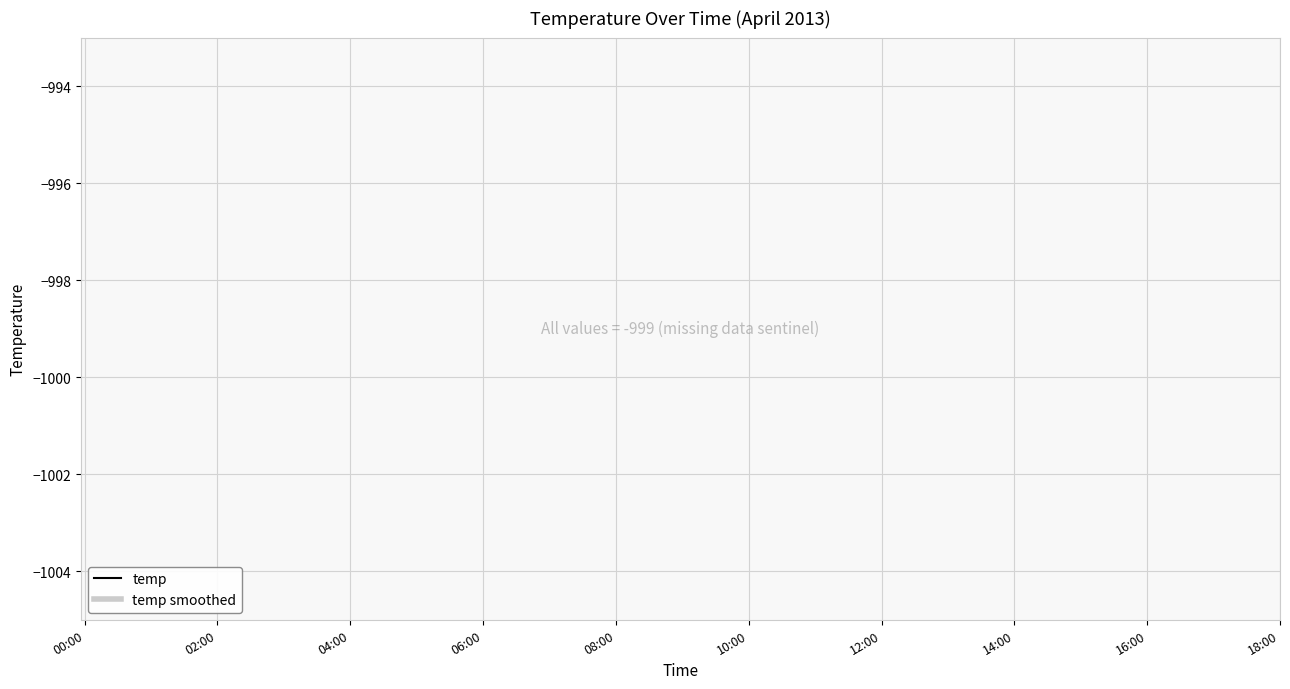

Does the chart display data point markers on the line(s)?

No